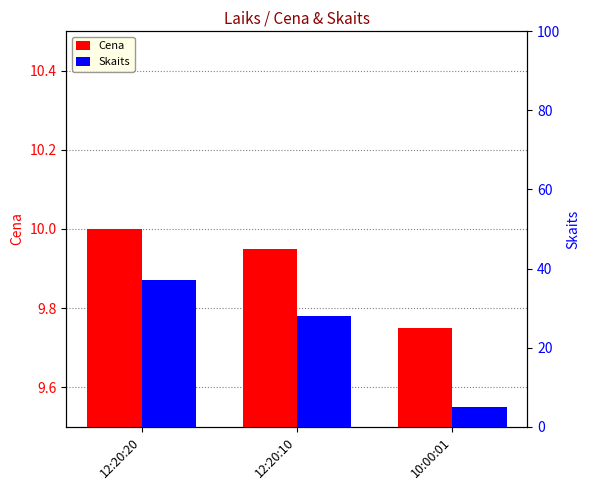

What is the difference between the highest and lowest values at 12:20:10?

18.1